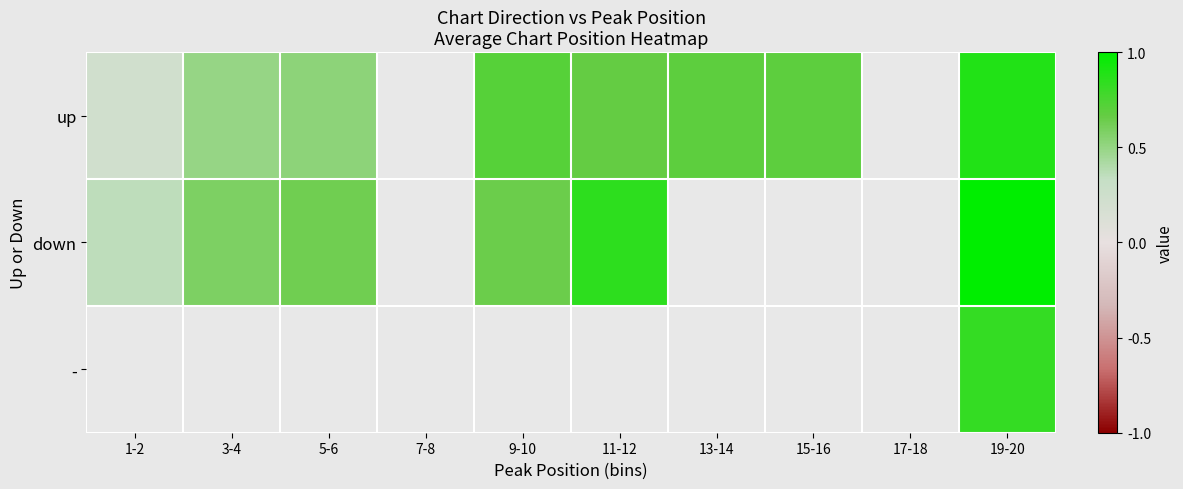

The value of up at 15-16 is 0.7. True or false?

True